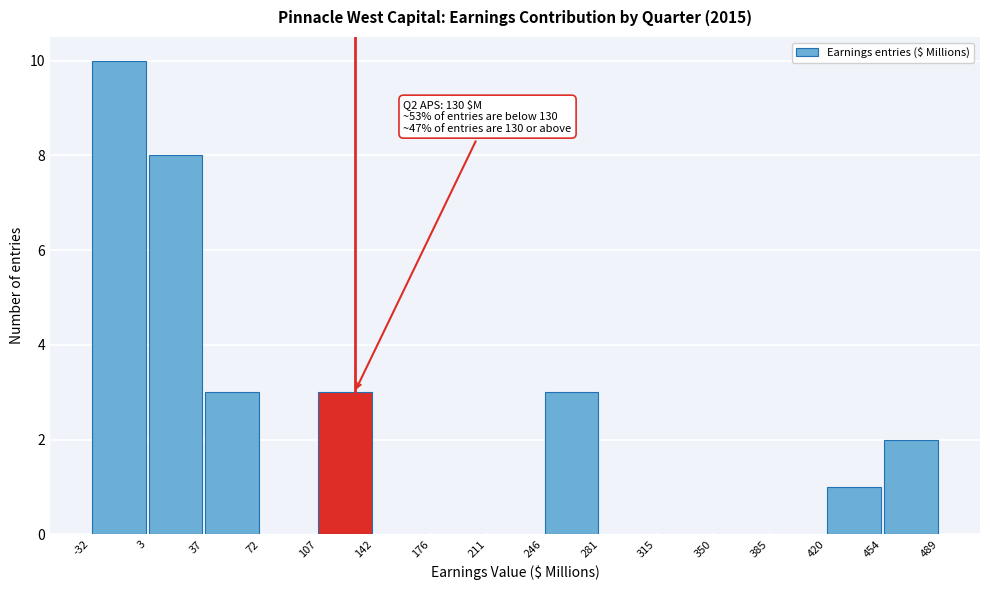

Which range on the x-axis has the tallest bar?

-32 to 3